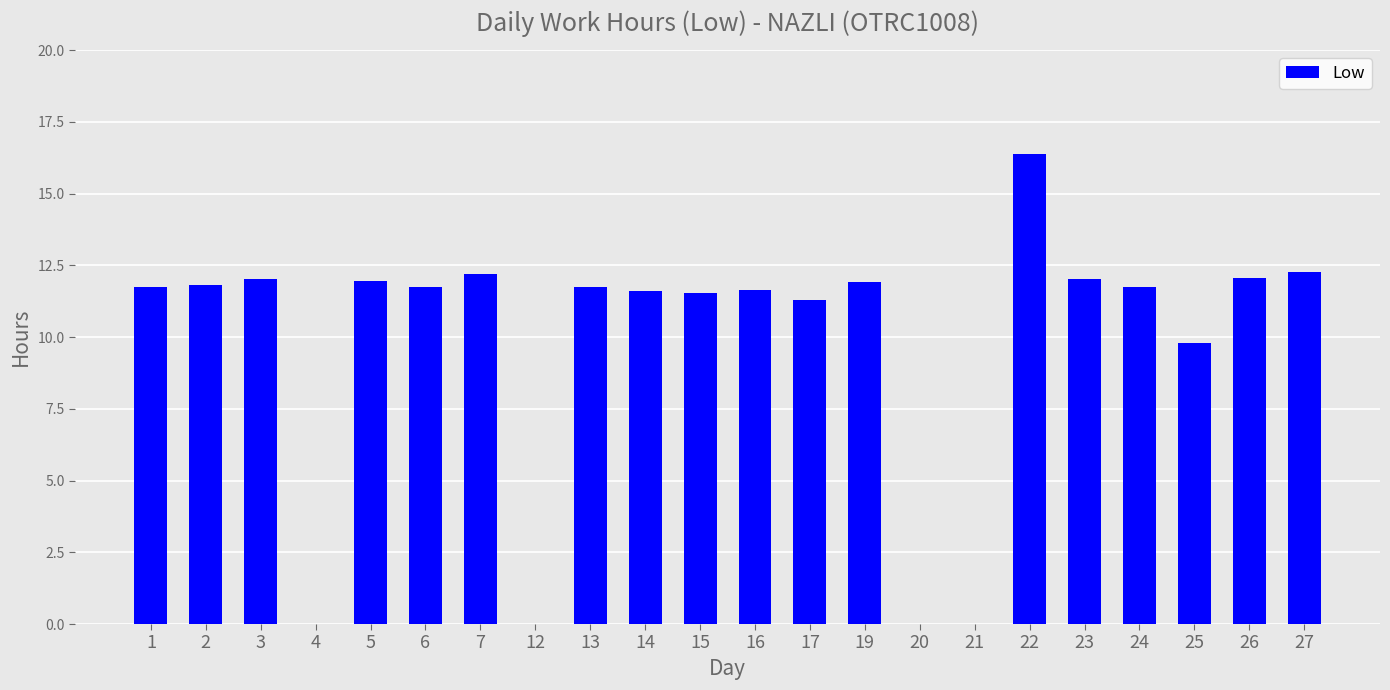

What is the maximum value shown in the chart?

16.4